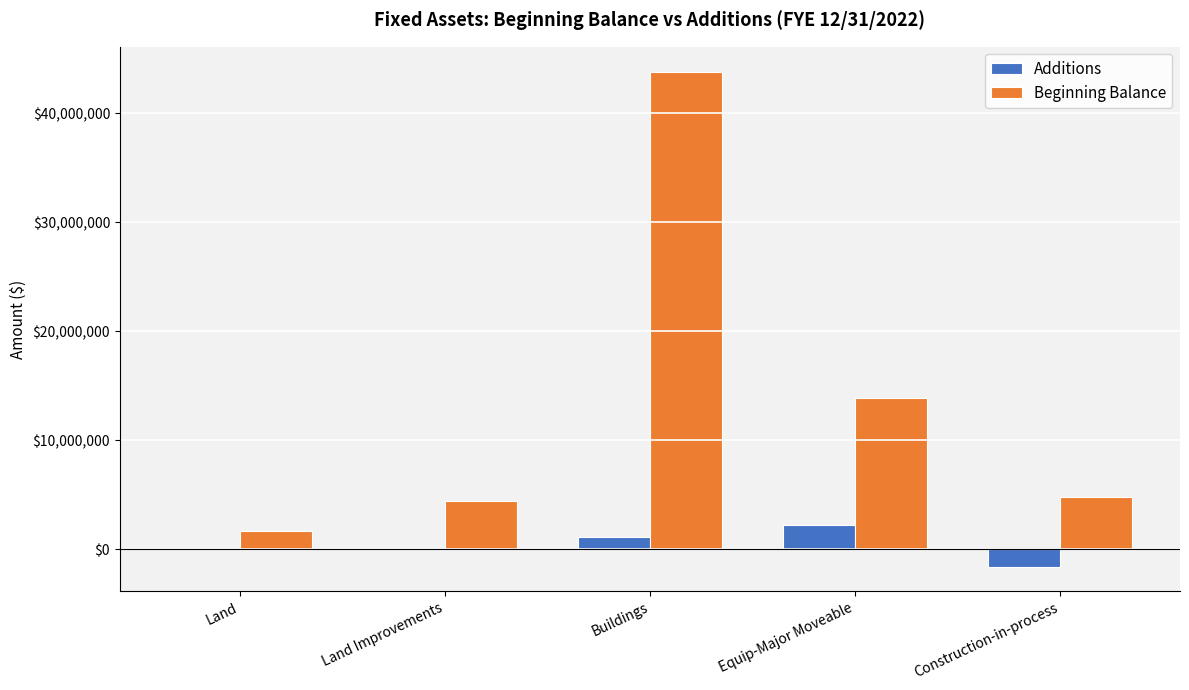

How many data points does each series have?

5